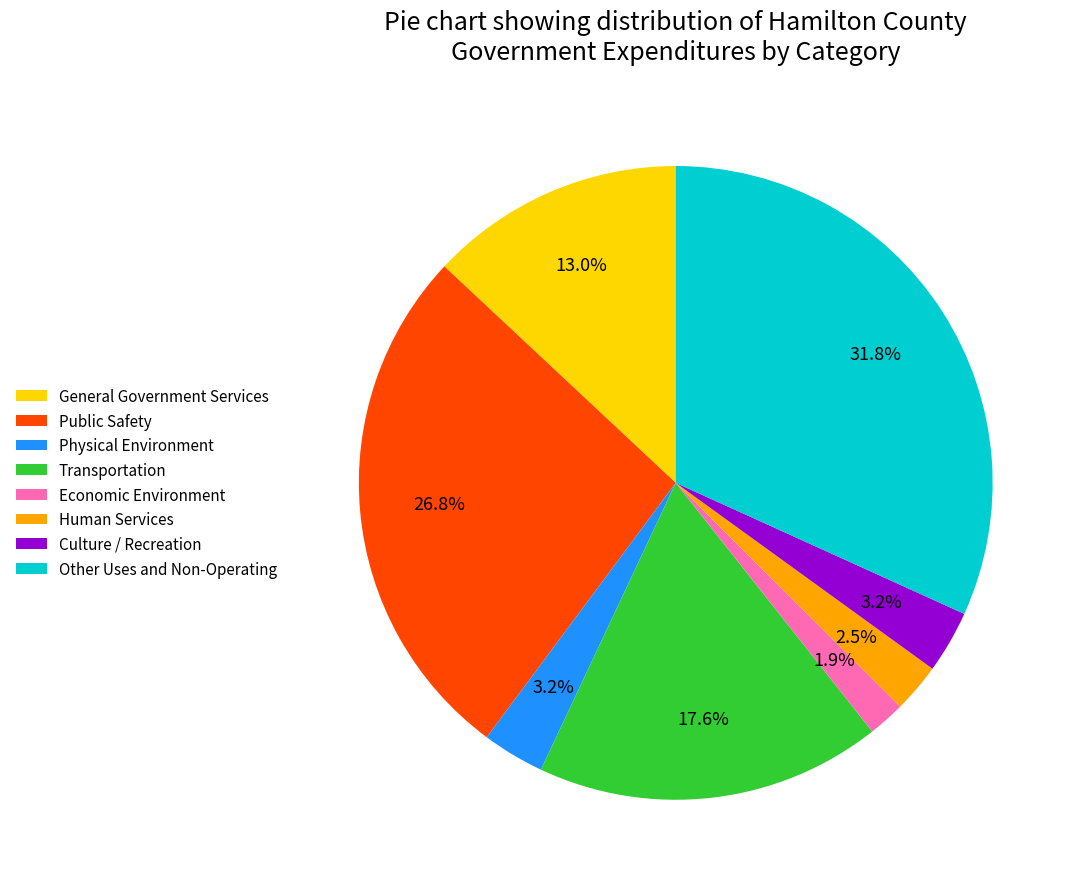

Which has a higher value, Public Safety or Economic Environment?

Public Safety